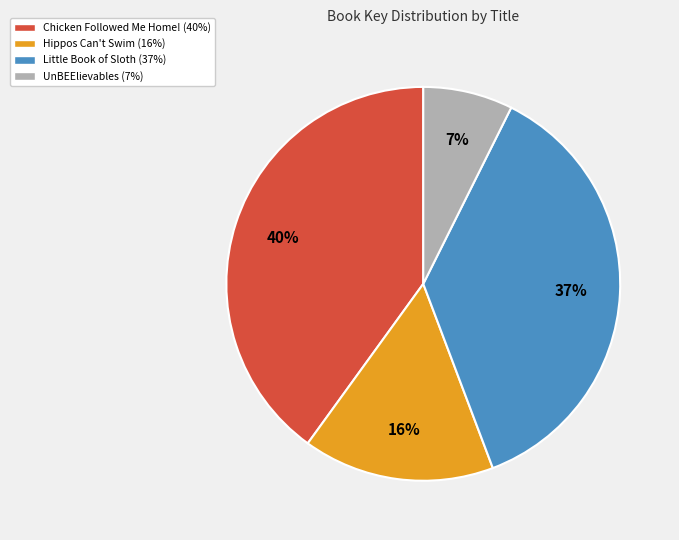

Is the sum of Chicken Followed Me Home! (40%) and Hippos Can't Swim (16%) greater than half?

Yes